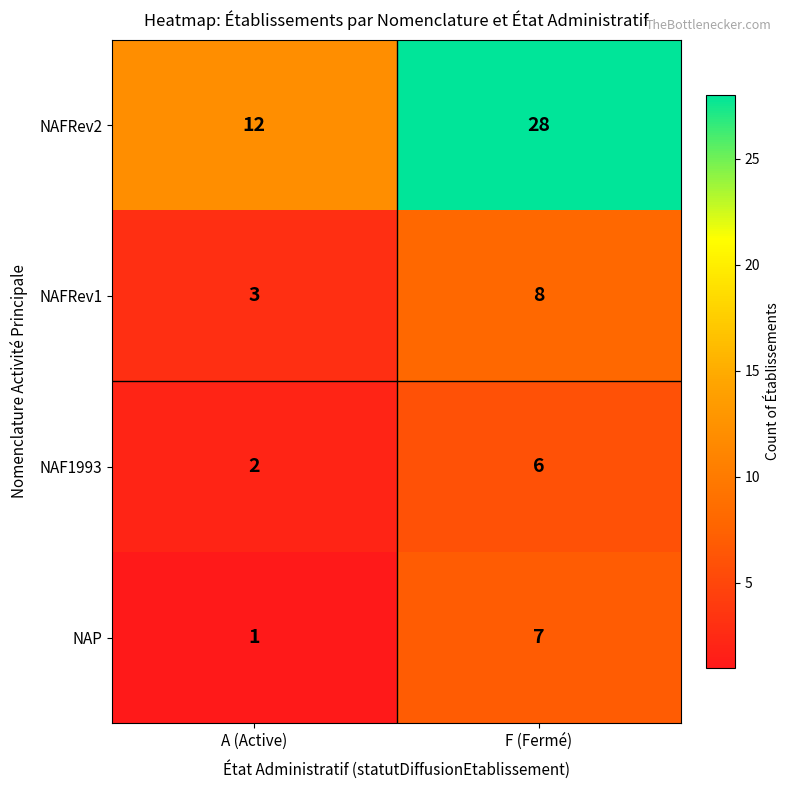

What is the difference between the highest and lowest values at F (Fermé)?

22